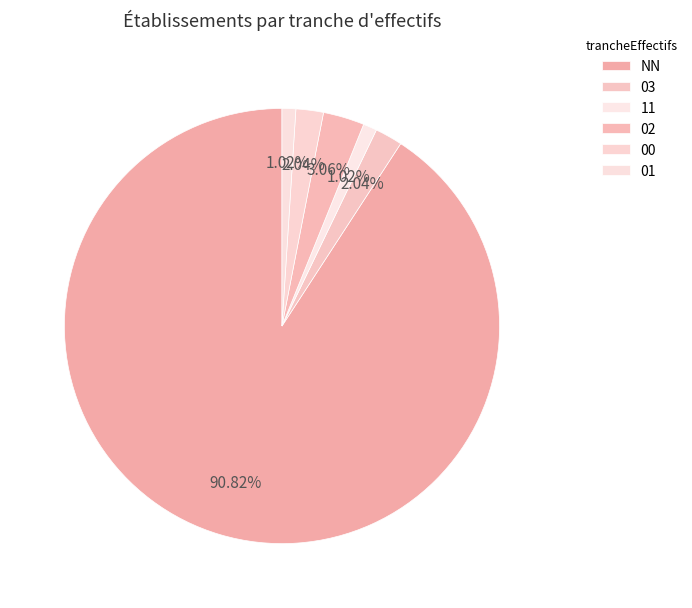

What is the smallest slice in the pie chart?

11